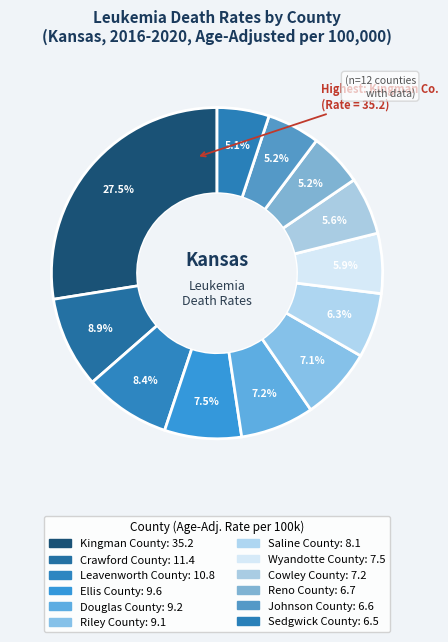

Does Sedgwick County account for over 50% of the chart?

No